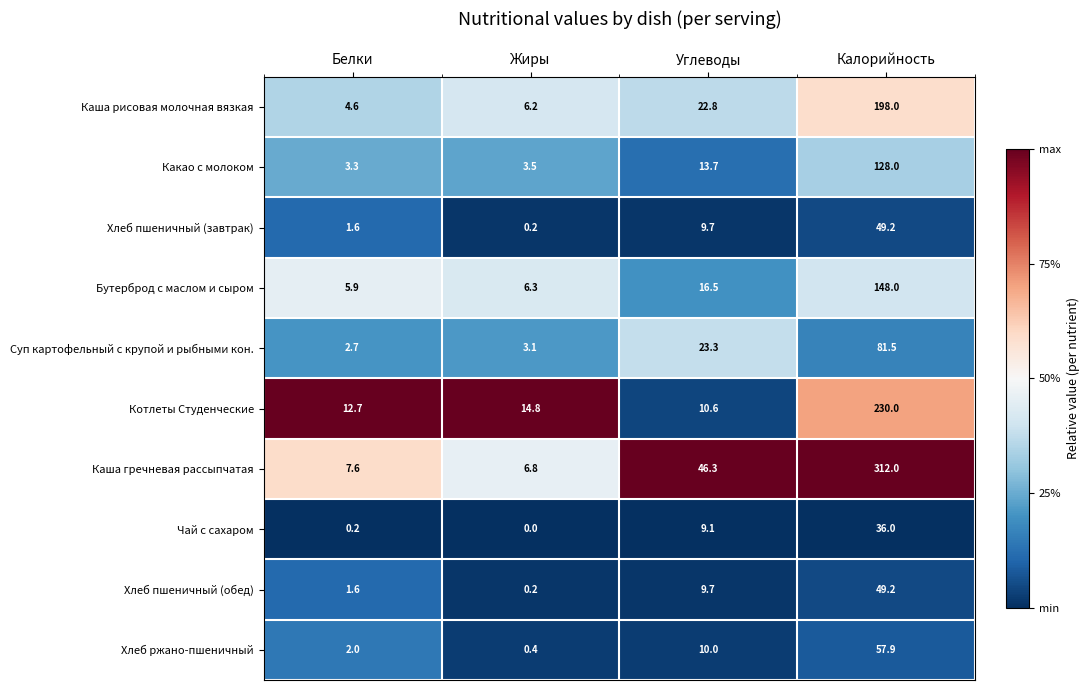

Is the value of Хлеб ржано-пшеничный at Калорийность greater than the value of Какао с молоком at Углеводы?

Yes